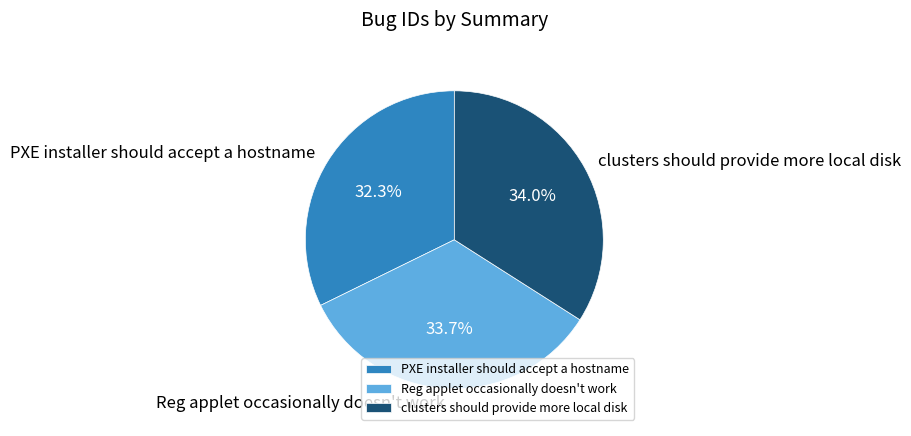

Is there any slice that represents more than half of the pie?

No